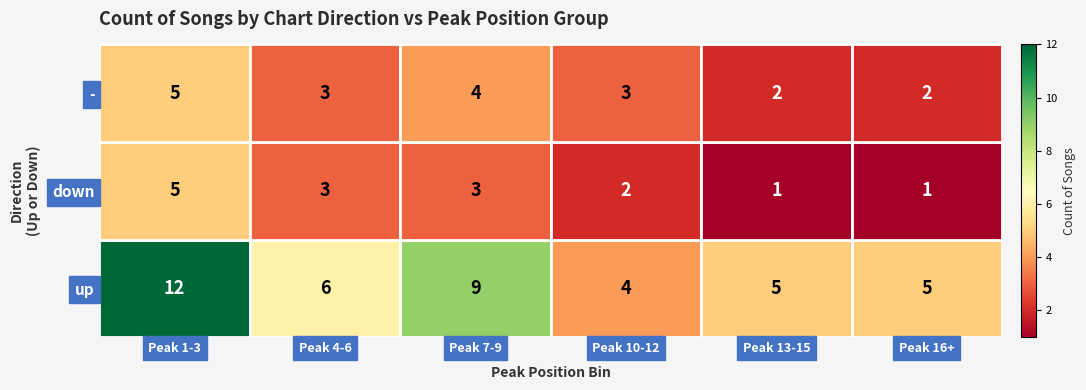

At Peak 7-9, list the series in order from largest to smallest.

up, -, down